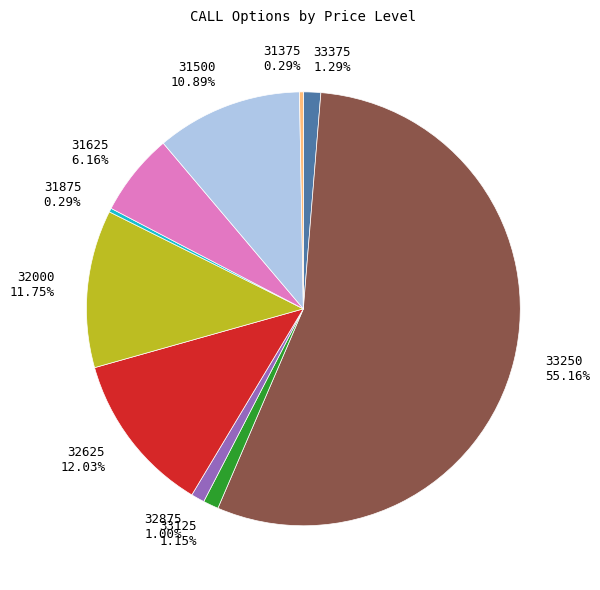

What is the largest slice in the pie chart?

33250